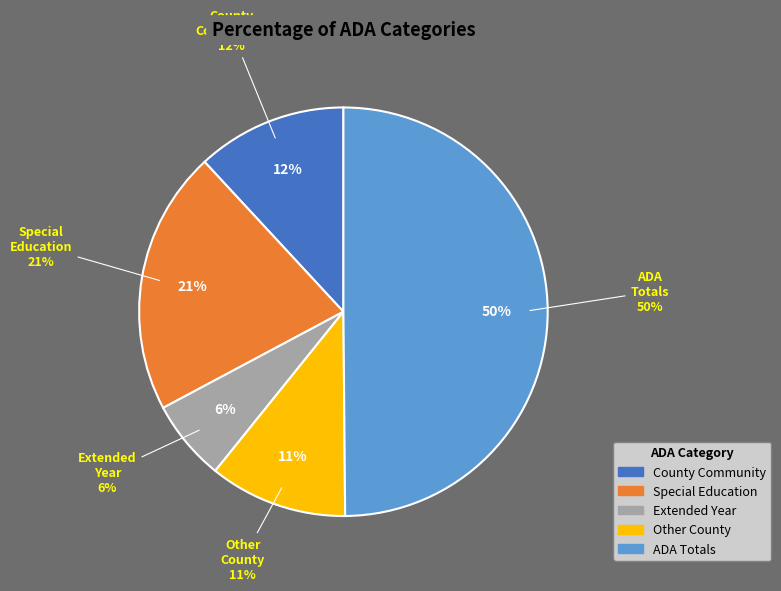

The Biggs Unified slice represents 1% of the pie. True or false?

False